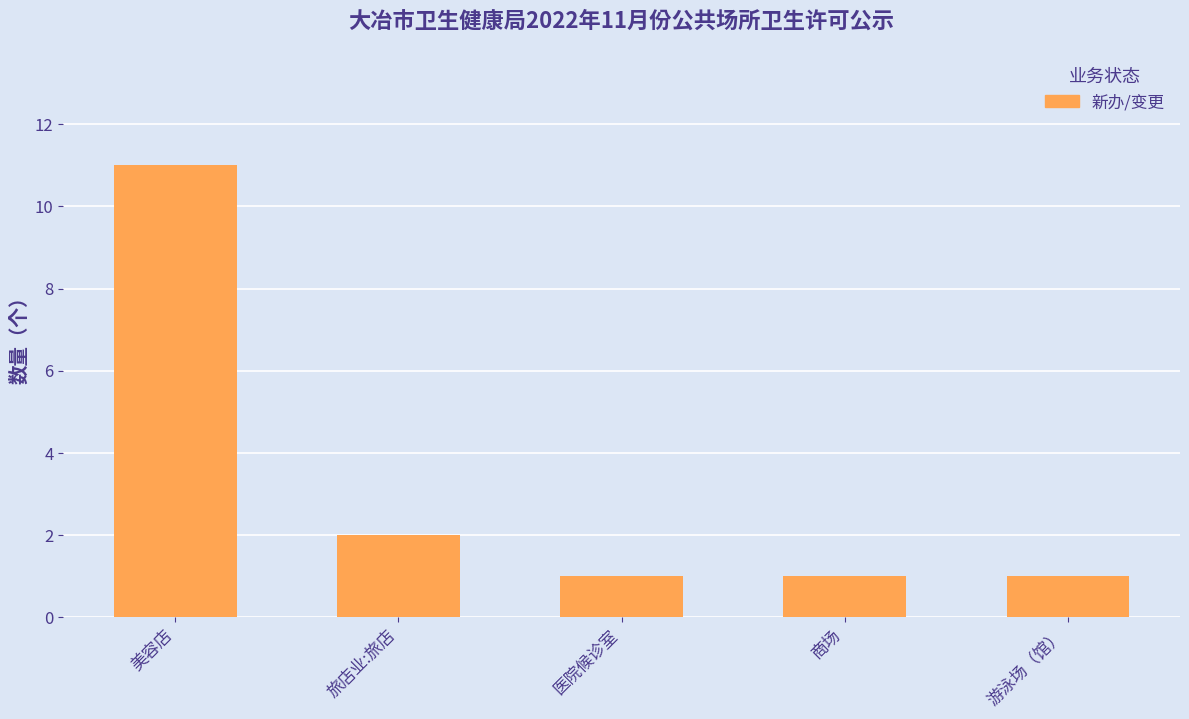

How many values are between 1 and 2?

4